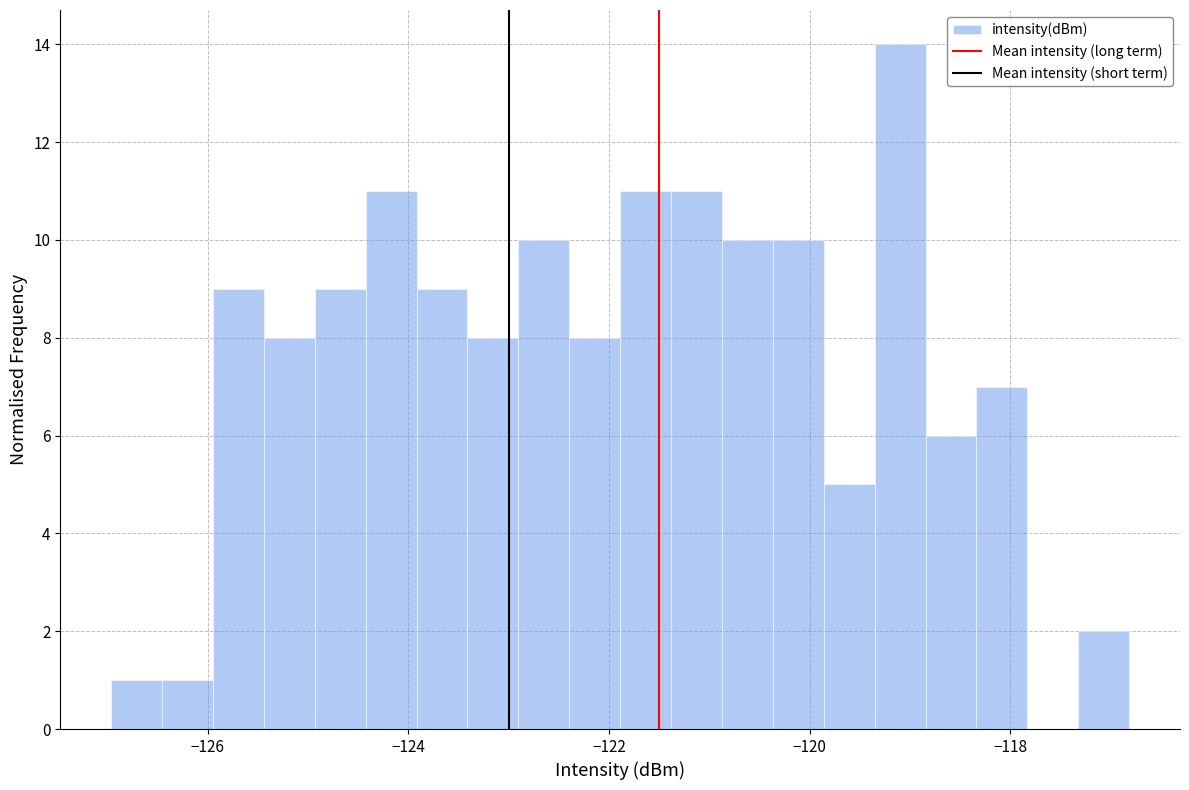

Around what value on the x-axis is the tallest bar? Give the approximate position of its centre, as read against the axis.

-119.0